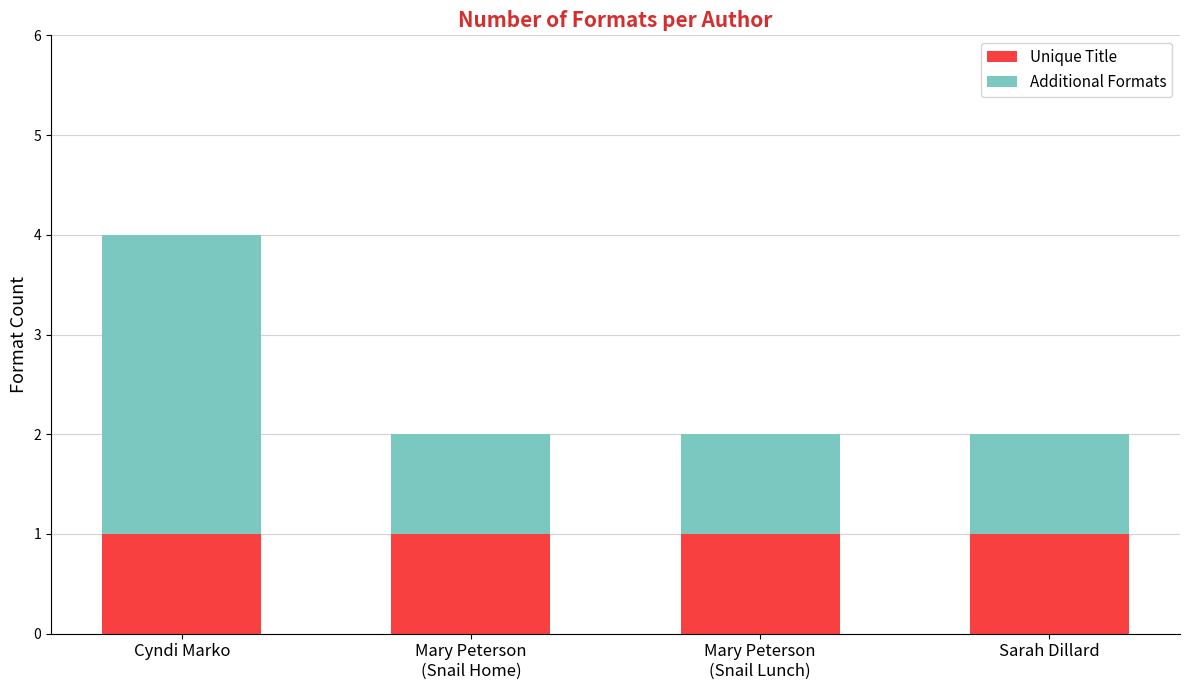

At which category is the sum across all series the highest?

Cyndi Marko